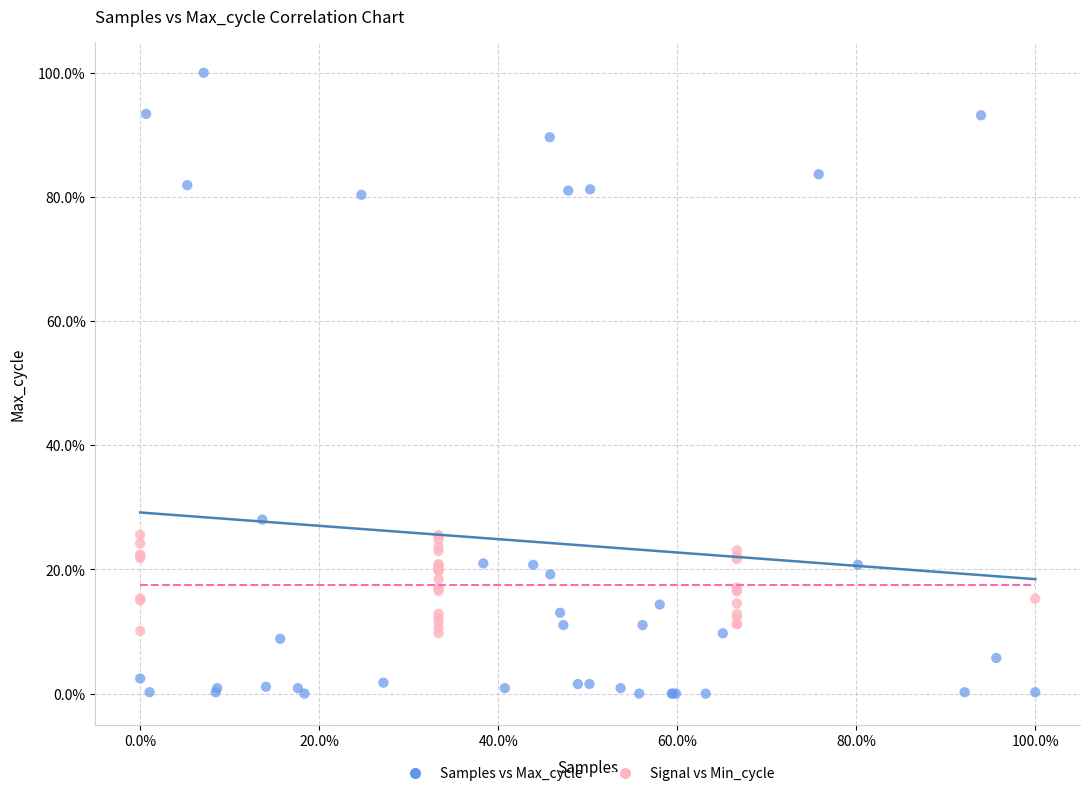

Which series contains the lowest Y value?

Samples vs Max_cycle